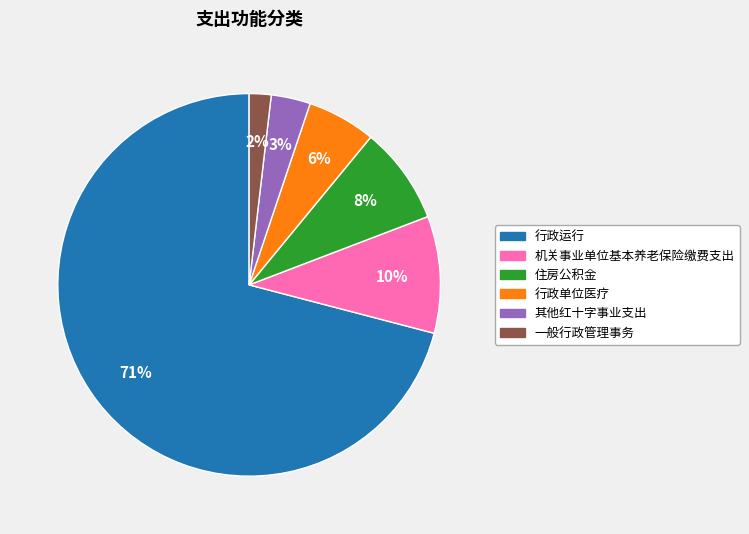

To the nearest percent, what is the difference between the largest and smallest slice percentages?

69%